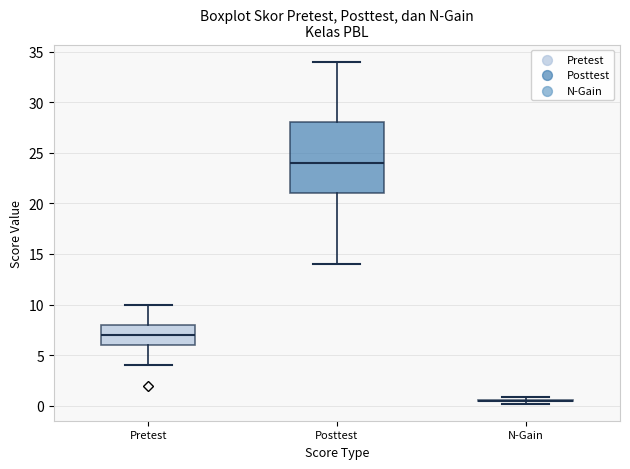

Comparing the boxes themselves (not the whiskers), which one is the tallest?

Posttest